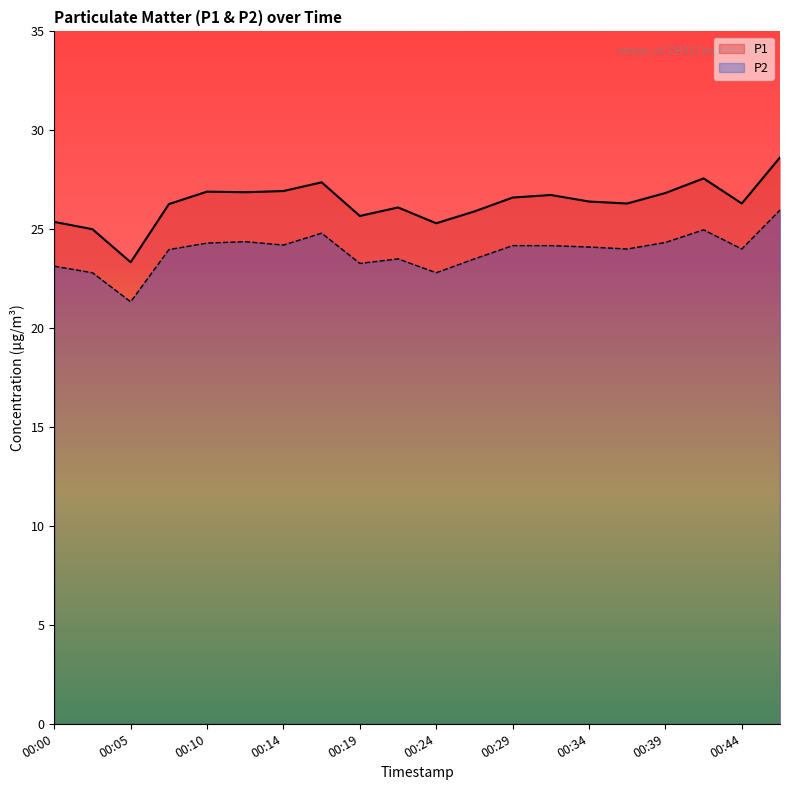

Does the chart have visible grid lines?

No